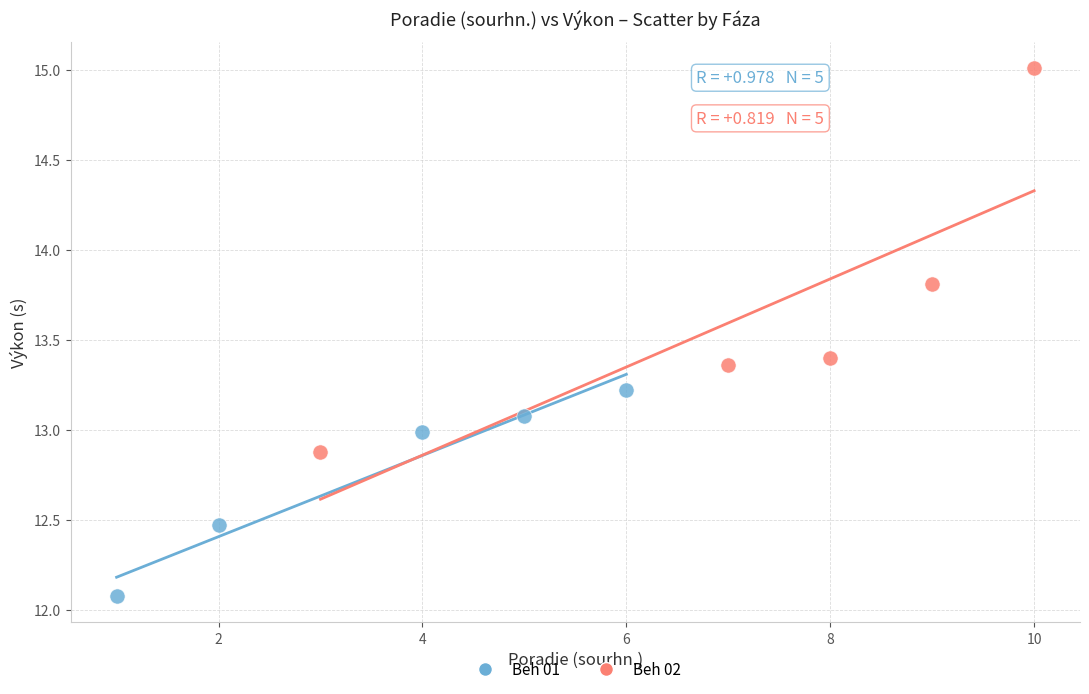

Which series reaches the minimum Y coordinate?

Beh 01